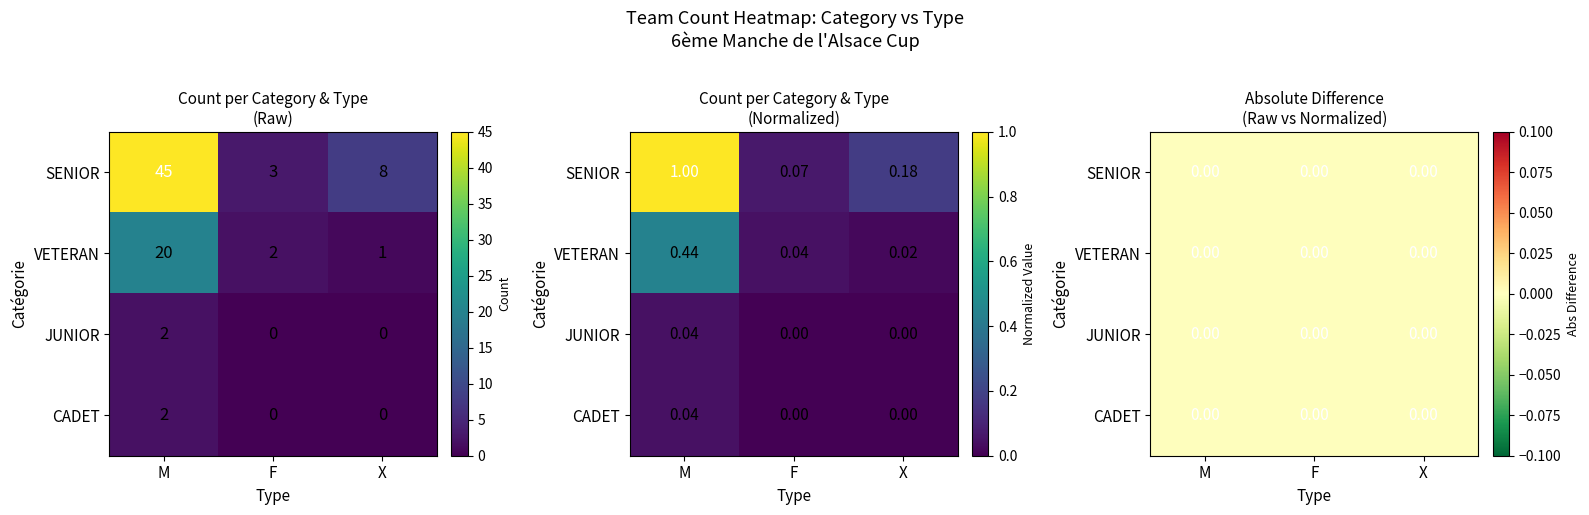

What is the spread (max minus min) of values at X?

1.0